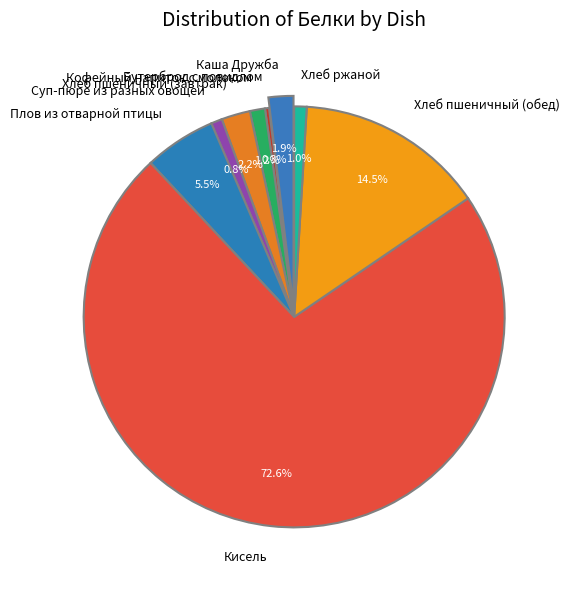

Which category accounts for the majority?

Кисель